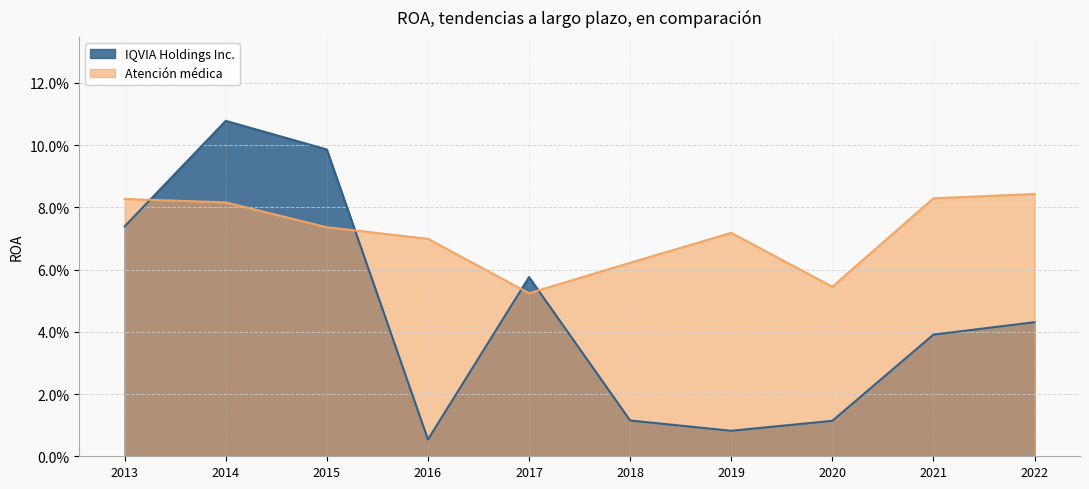

How many lines are shown in the chart?

2